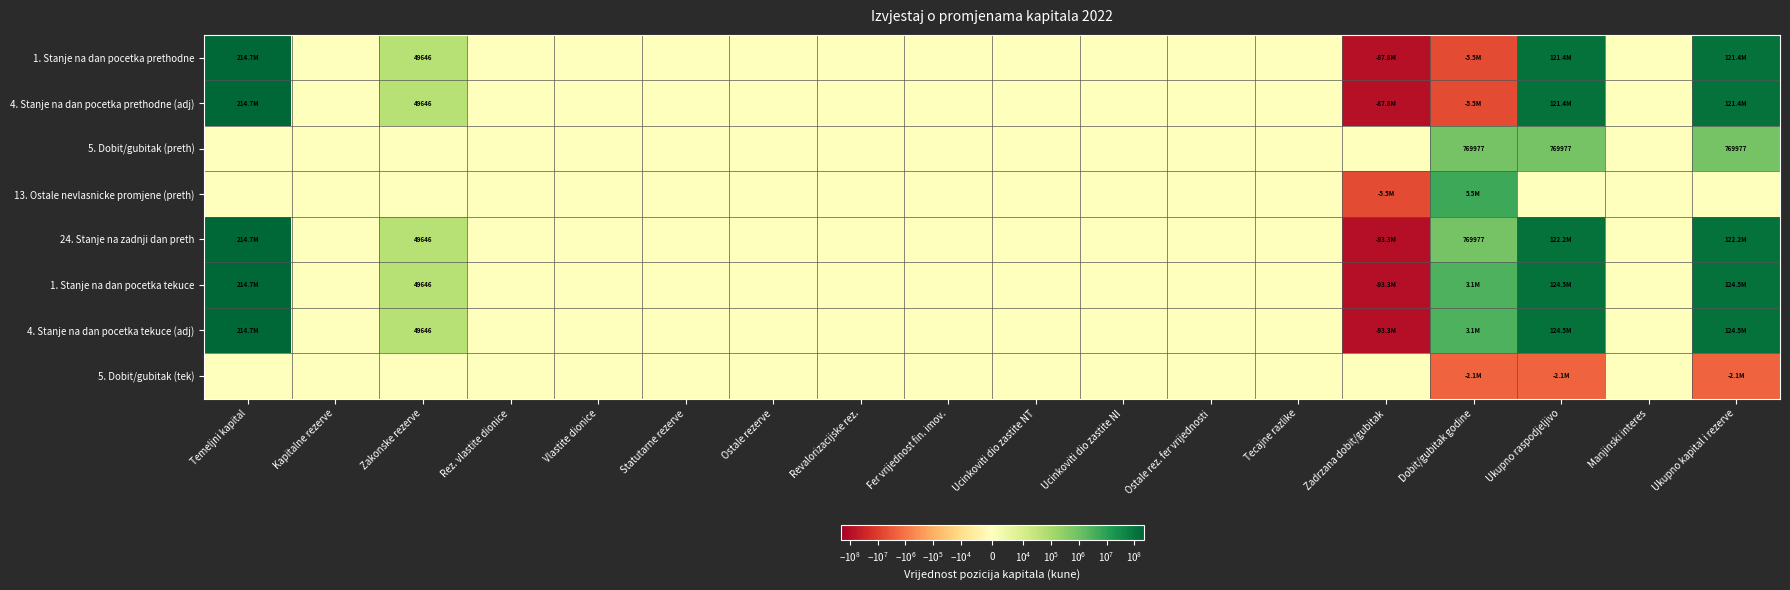

Is it true that 5. Dobit/gubitak (preth) equals 769977 at Dobit/gubitak godine?

True